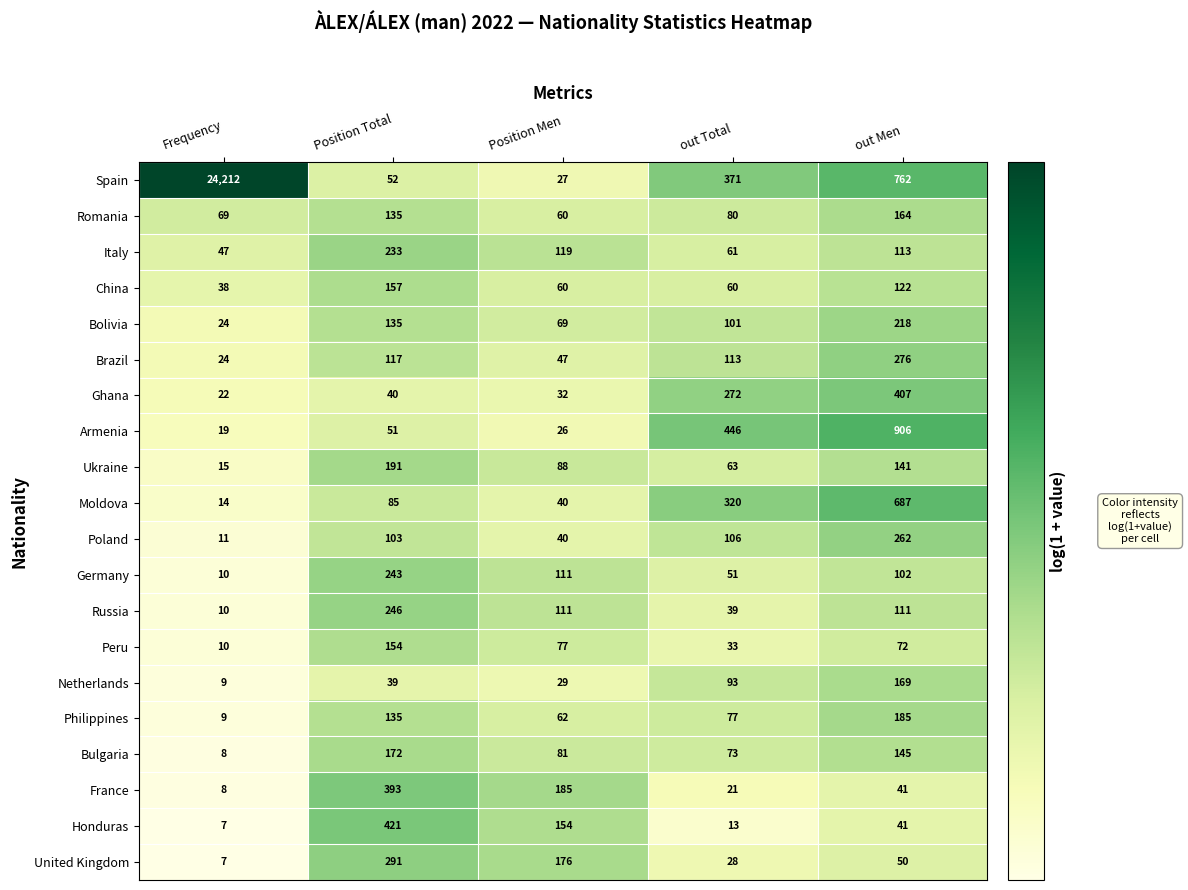

The value of Germany at out Total is 72. True or false?

False